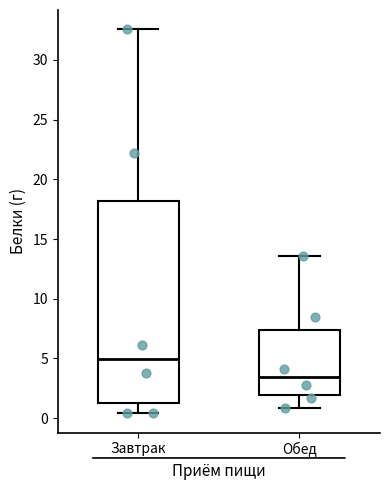

Which box is the tallest, from its lower edge to its upper edge?

Завтрак